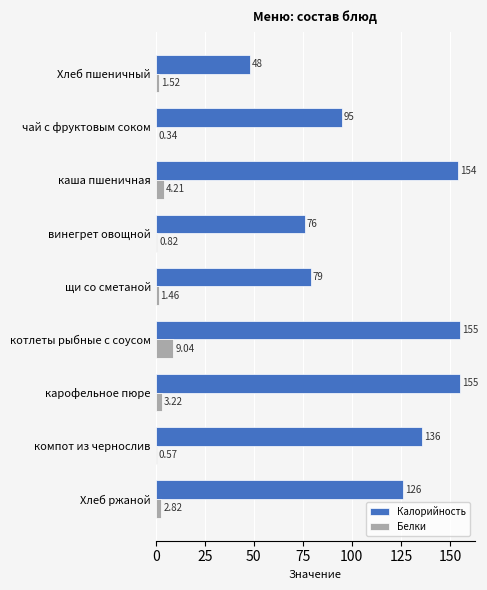

At which label is Белки closest to 4?

каша пшеничная